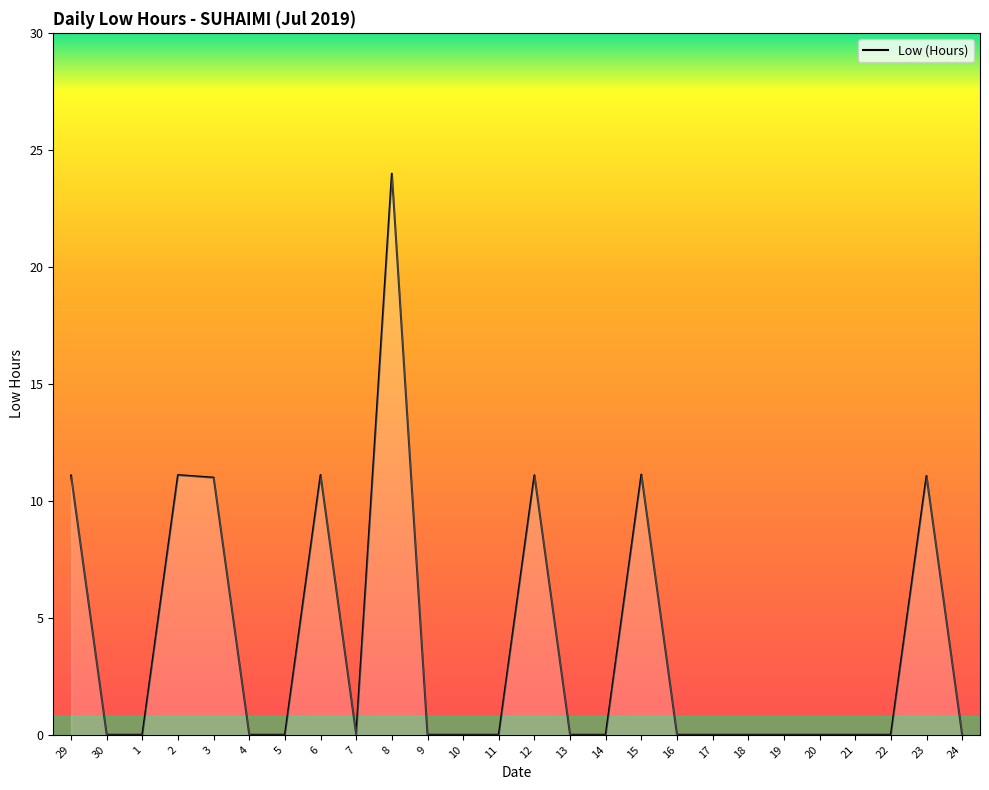

What is the average value?

3.9